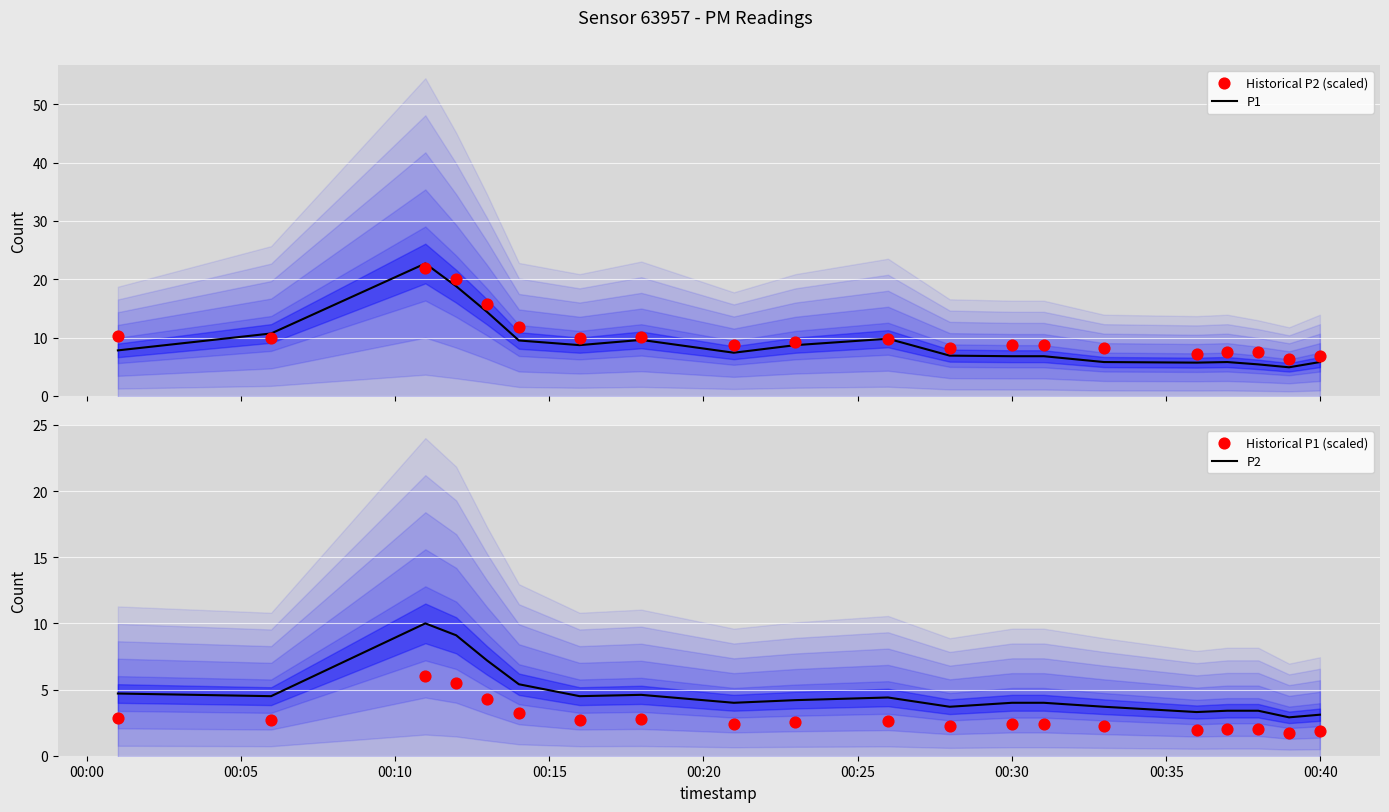

At how many categories does at least one series exceed 7?

18